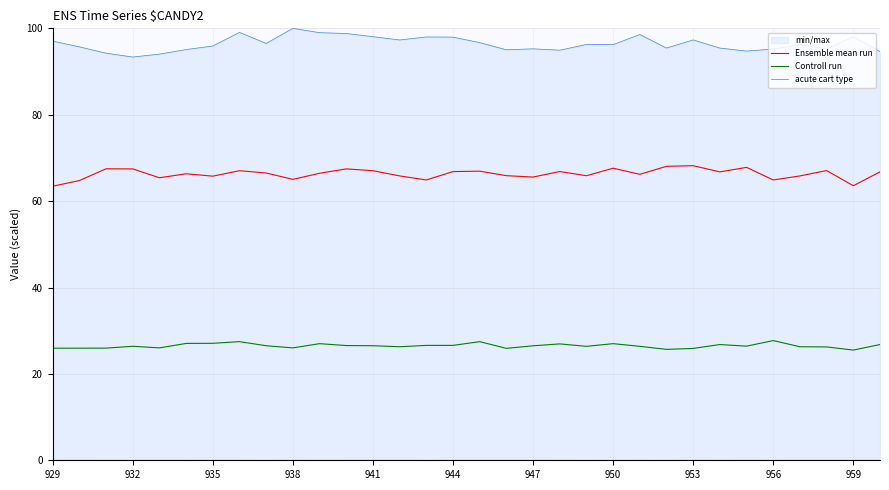

True or false: Controll run has more than 0 interior local peaks.

True